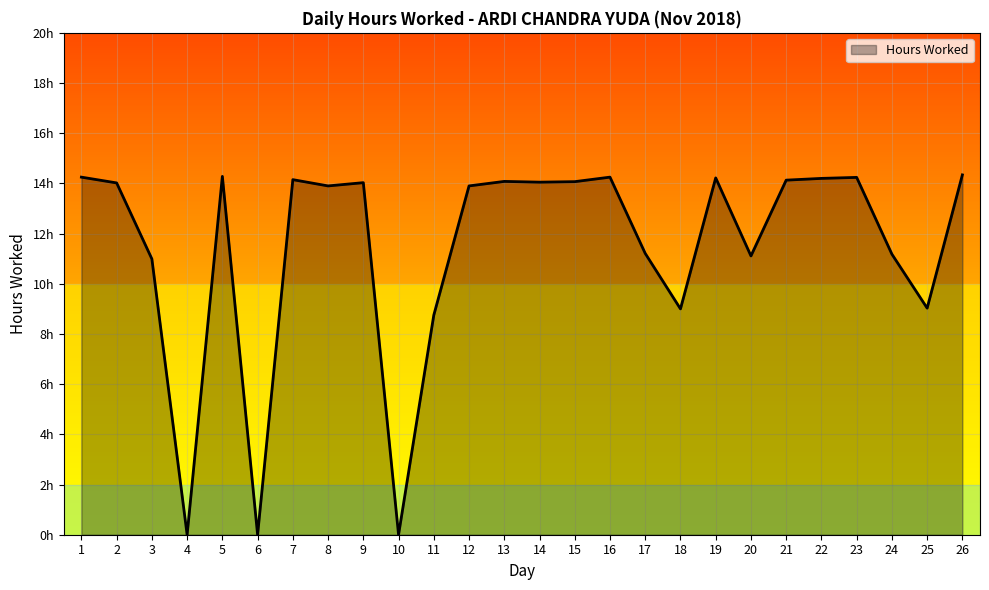

Rank the categories by value from lowest to highest.

4, 6, 10, 11, 18, 25, 3, 20, 24, 17, 8, 12, 2, 9, 14, 15, 13, 21, 7, 22, 19, 23, 1, 16, 5, 26